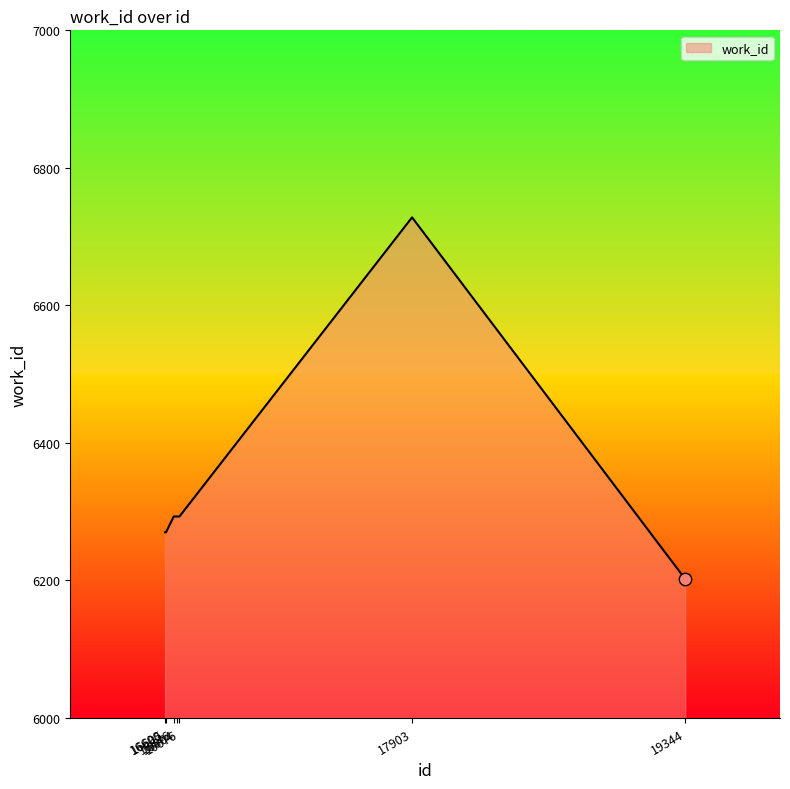

What is the ratio of the value at 16600 to the value at 16605?

1.0